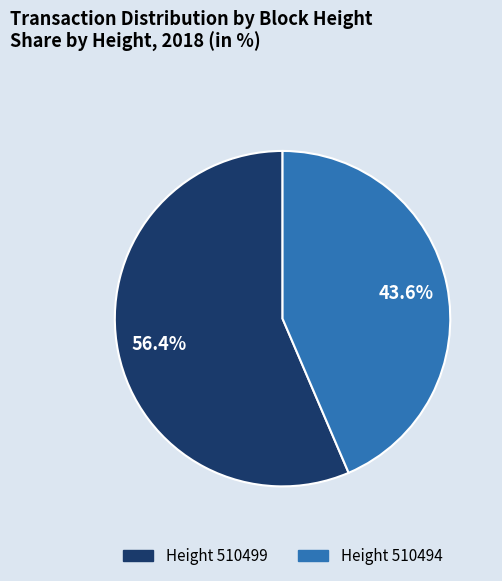

Does any single category account for the majority?

Yes